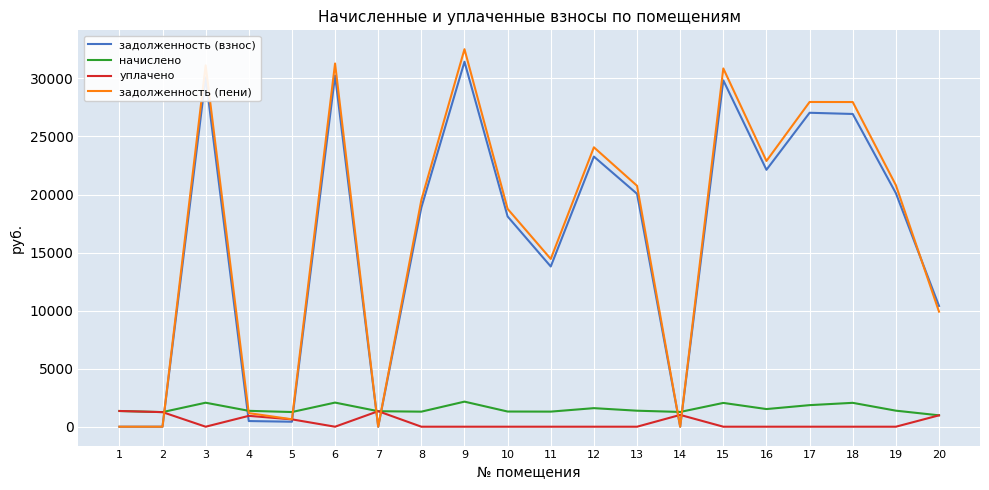

Is the value of задолженность (взнос) at 5 greater than the value of задолженность (пени) at 4?

No